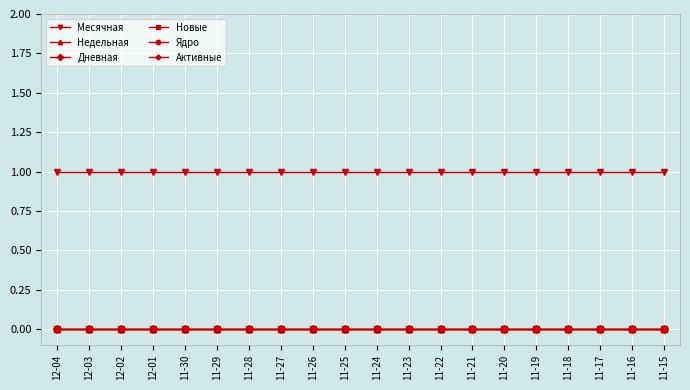

What is the total value across all series at 11-19?

1